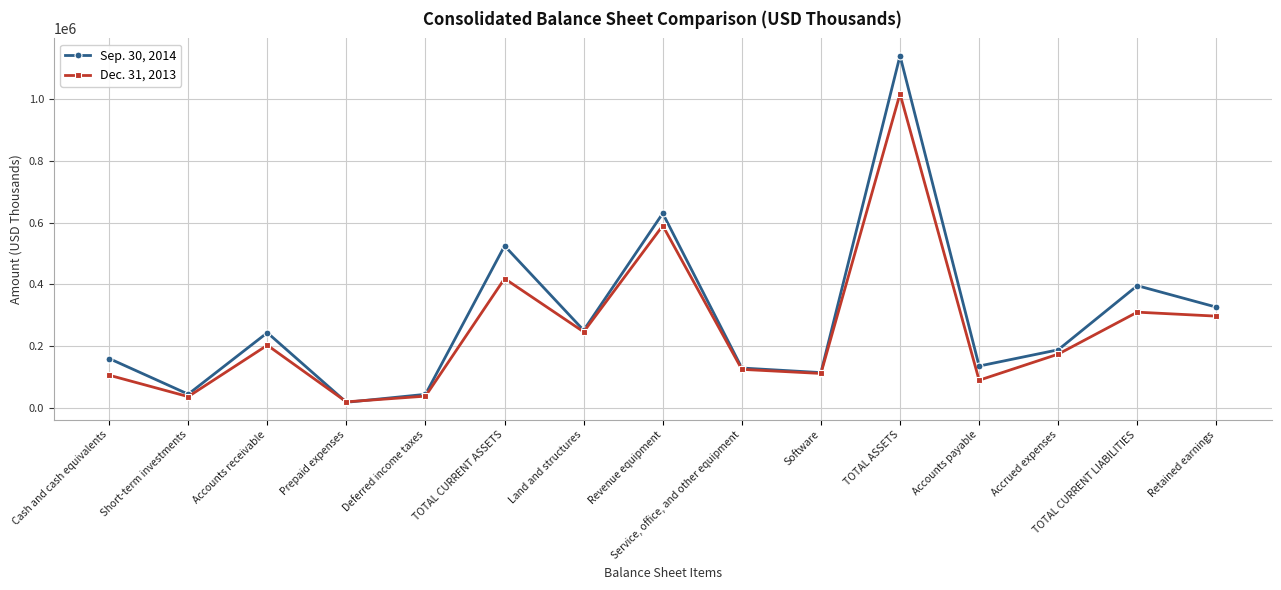

What is the spread (max minus min) of values at TOTAL ASSETS?

123241